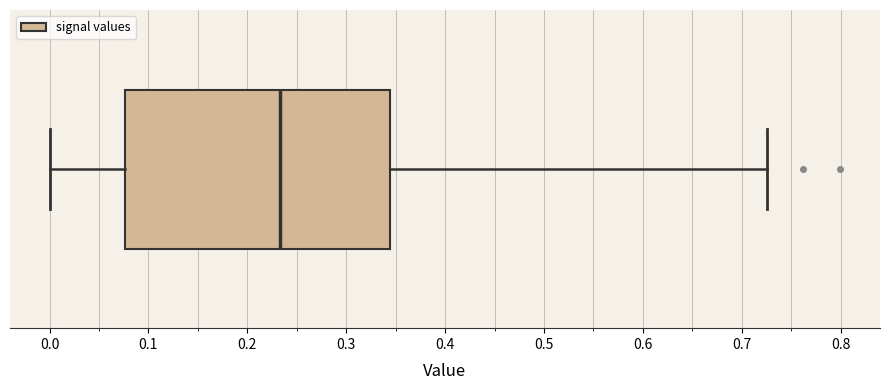

Transcribe this box plot: give where the median line is, the range the box spans, and where the two whiskers end, as read against the x-axis. The values are not printed on the chart, so give them approximately, as read against the axis.

median 0.23, box 0.08 to 0.34, whiskers 0.00 to 0.73